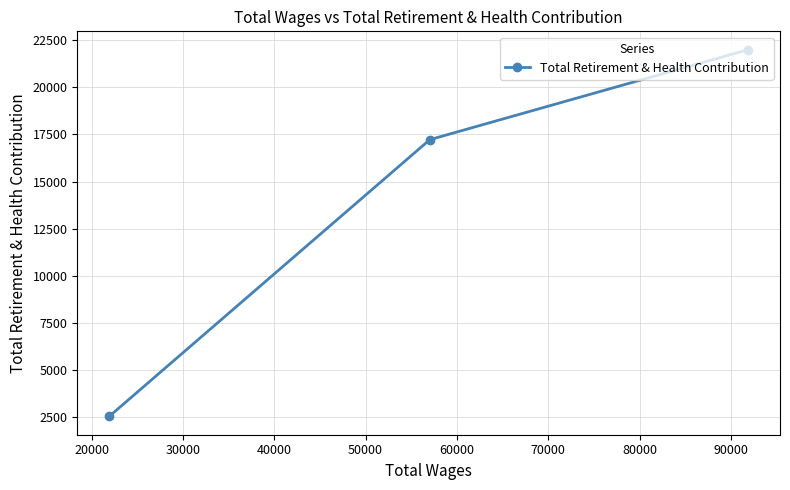

What is the value of the 3rd point from the left?

22003